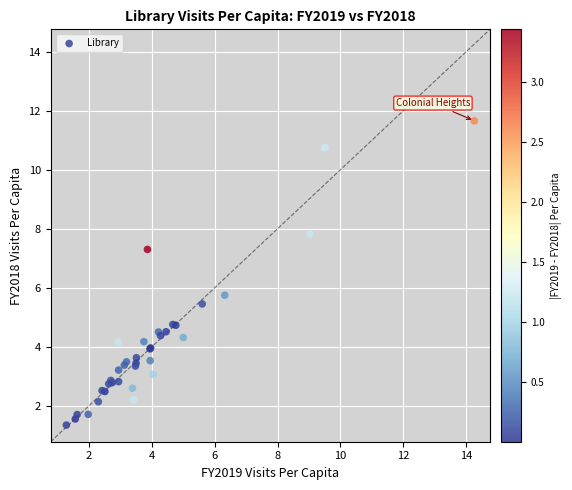

What Y value in the scatter plot is closest to 6?

5.8